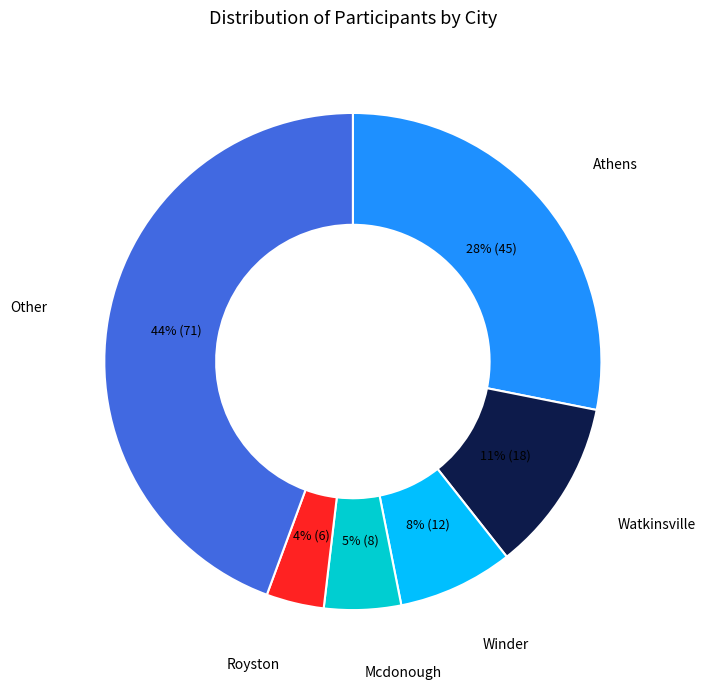

Is there any slice that represents more than half of the pie?

No